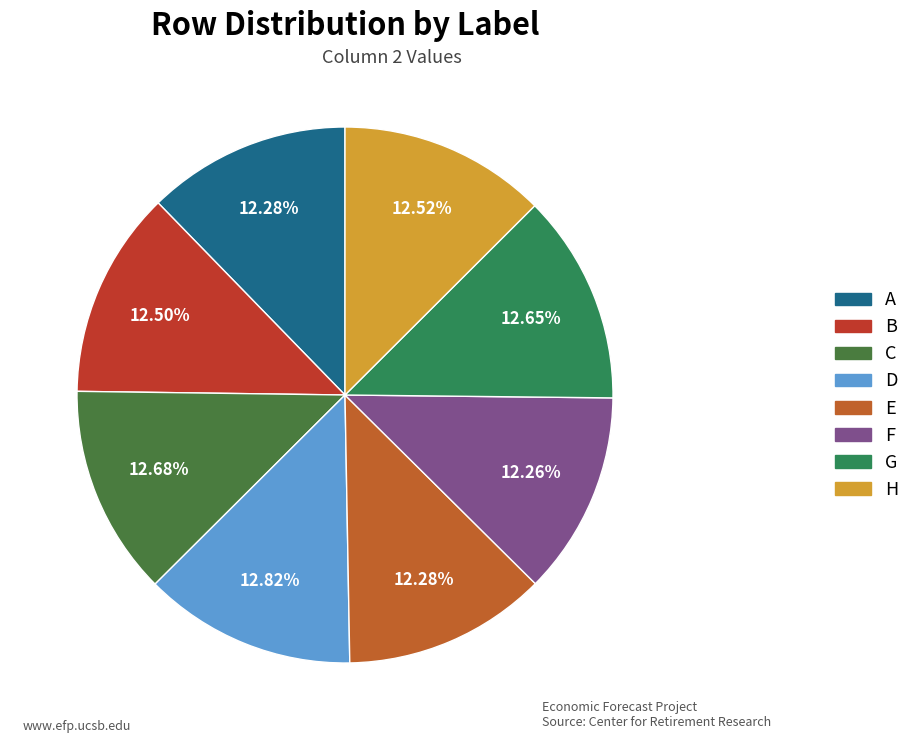

How many slices are in this pie chart?

8